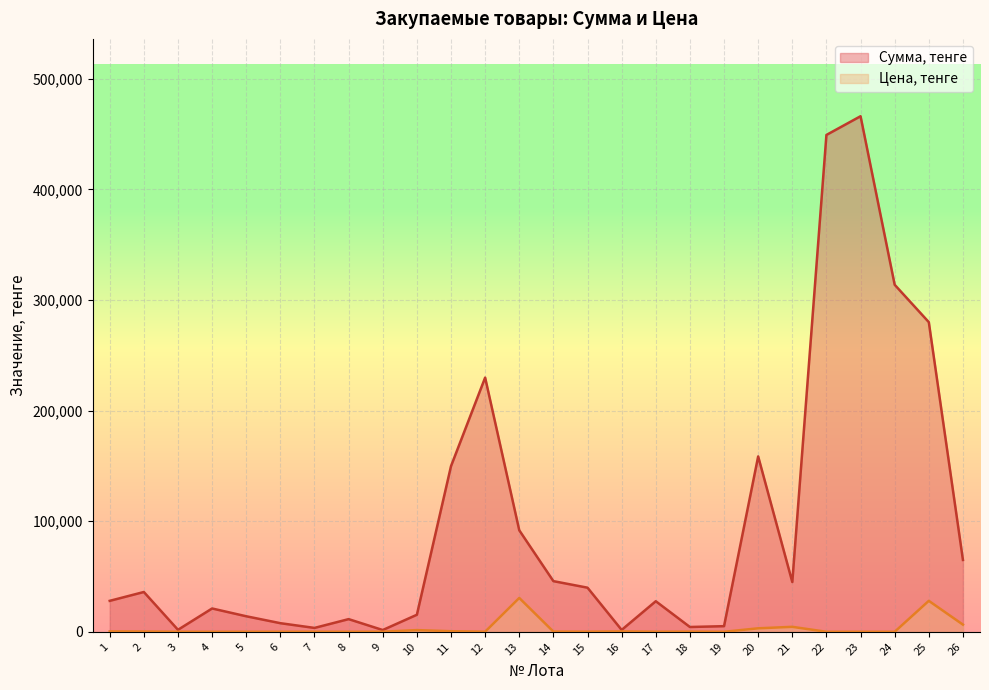

What is the value of the Цена, тенге point at the 26th from the left?

6500.0